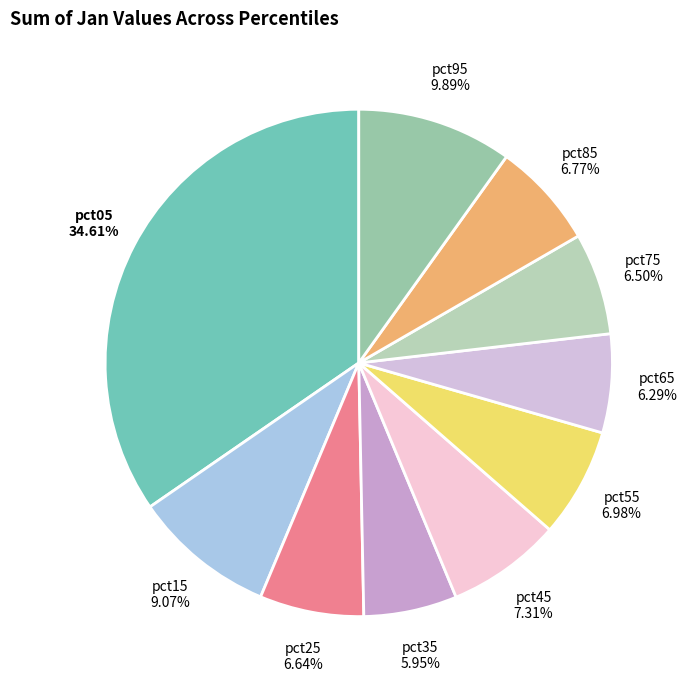

Does pct05 account for over 50% of the chart?

No